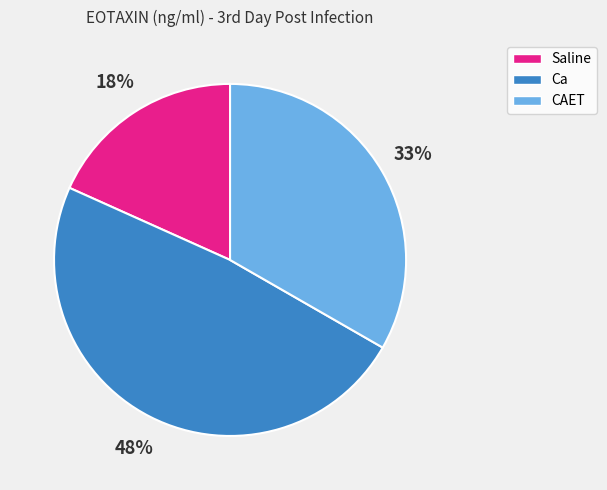

What is the ratio of the value at Ca to the value at CAET?

1.5